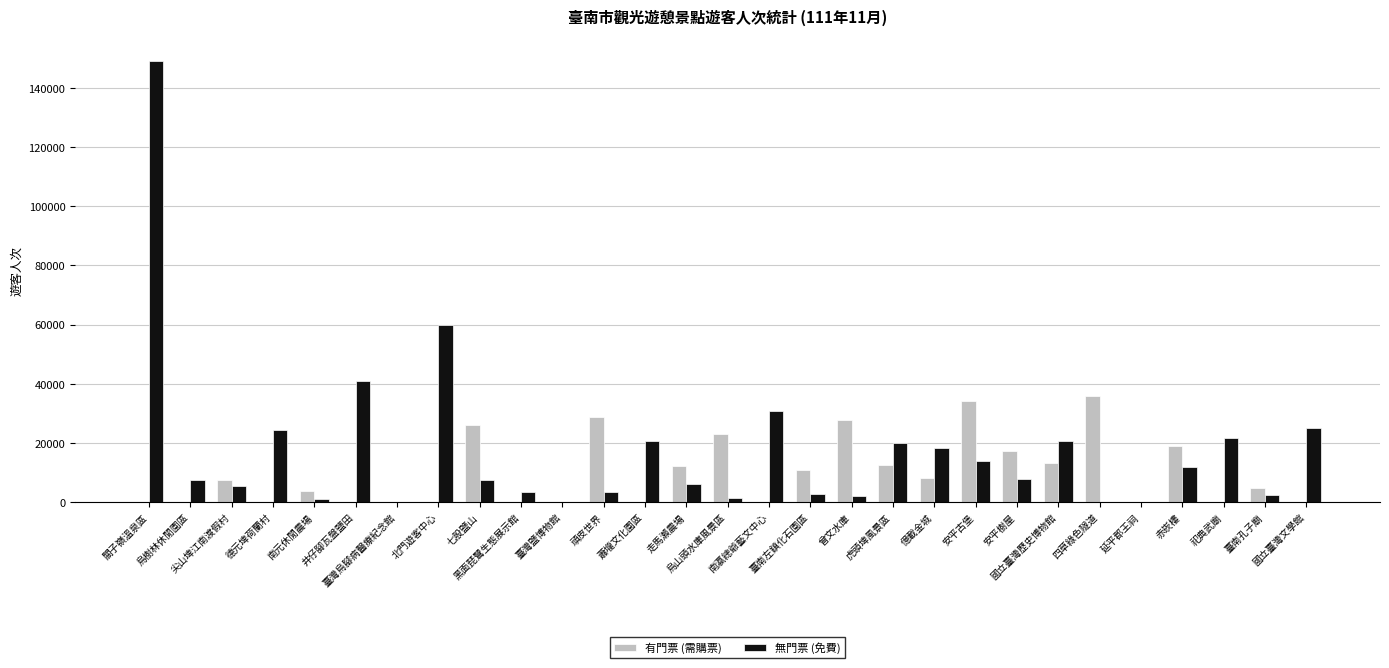

What is the sum of all 無門票 (免費) values?

507740